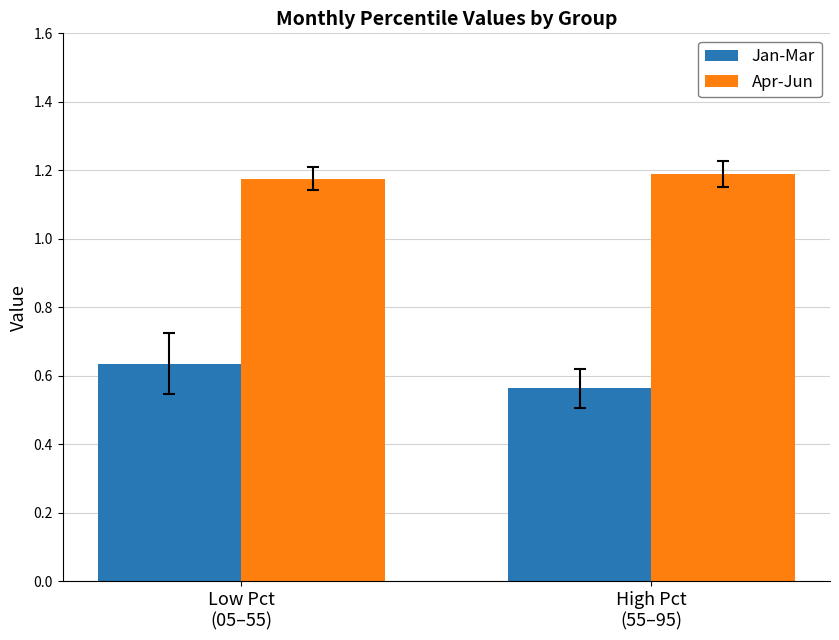

What is the label of the 1st bar from the left?

Low Pct
(05–55)